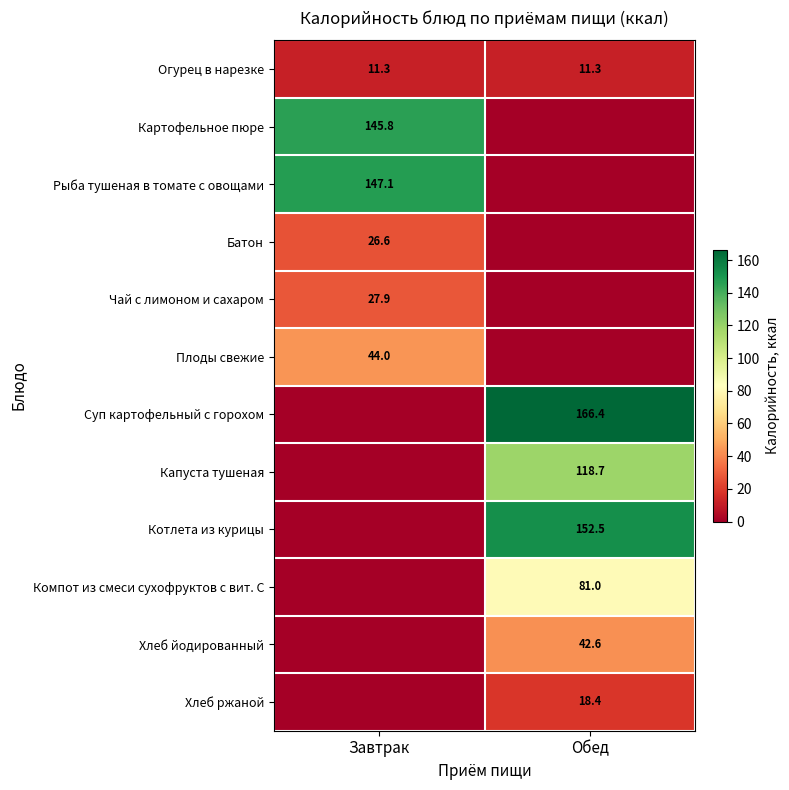

What is the average value of the Огурец в нарезке series?

11.3